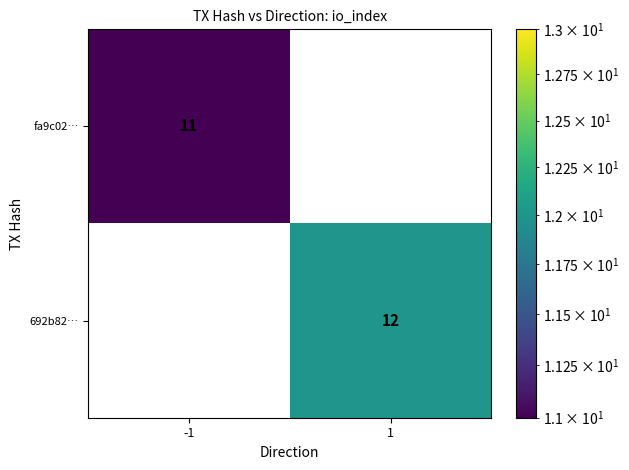

The value of fa9c02… at -1 is 11. True or false?

True